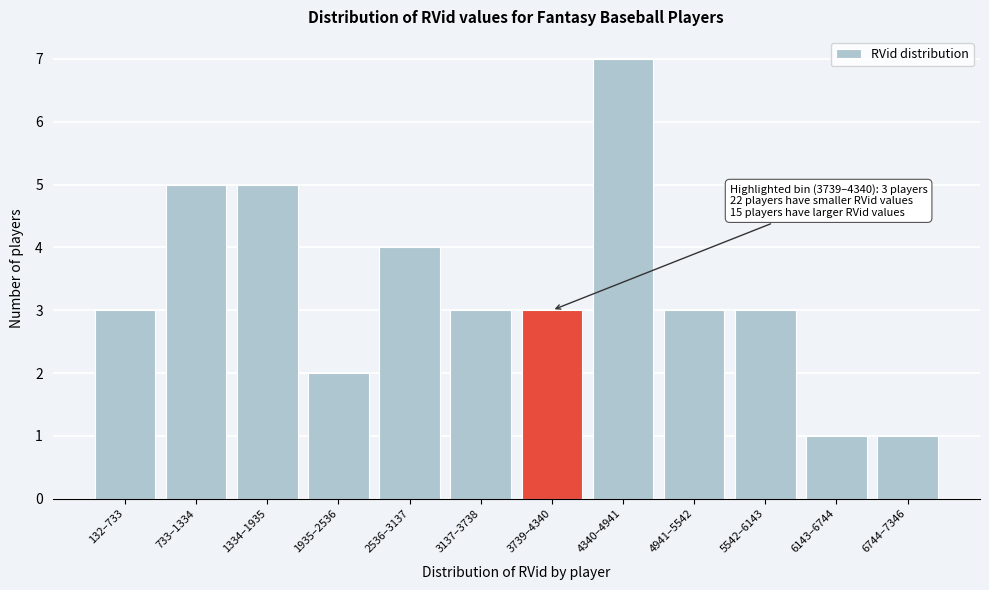

Reading left to right, what are all the values shown in this chart?

3	5	5	2	4	3	3	7	3	3	1	1